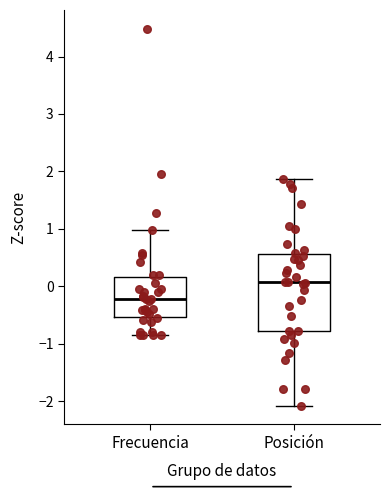

Which box's median line is the lowest?

Frecuencia